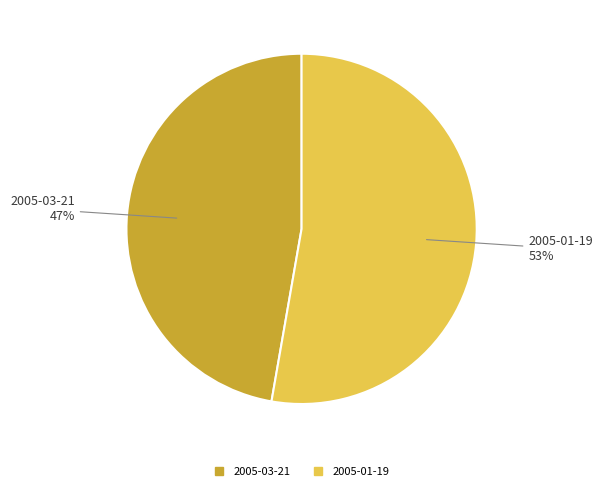

Combined, do 2005-01-19 and 2005-03-21 account for over 50%?

Yes